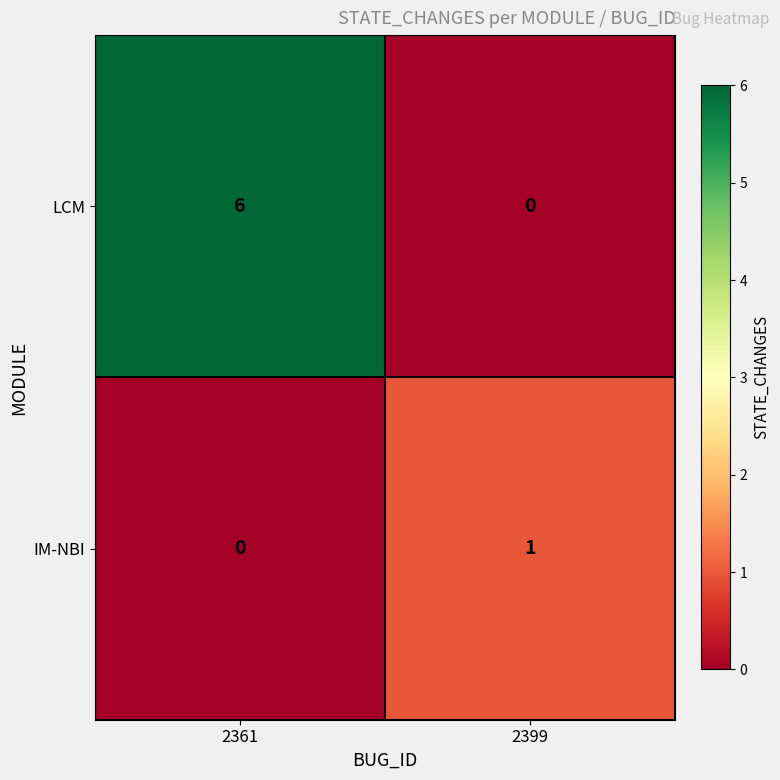

List the series in order of their peak value, highest first.

LCM, IM-NBI